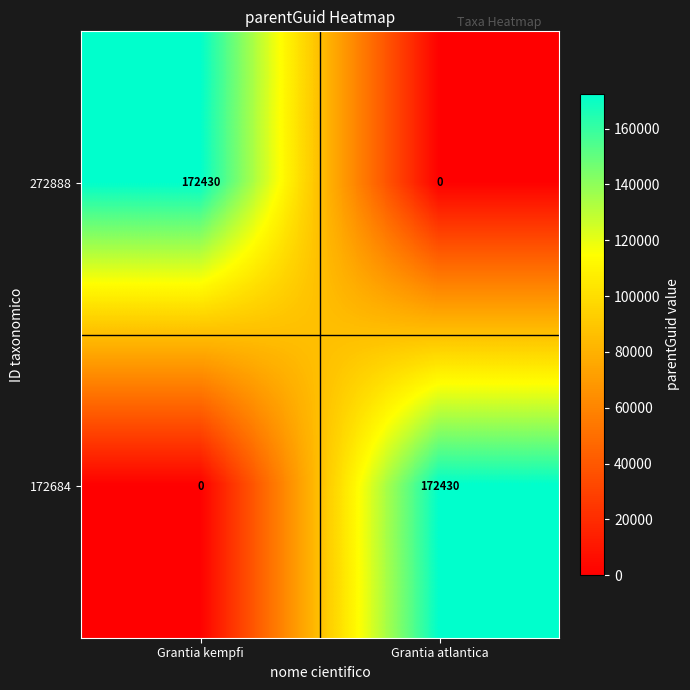

What is the sum of all 272888 values?

172430